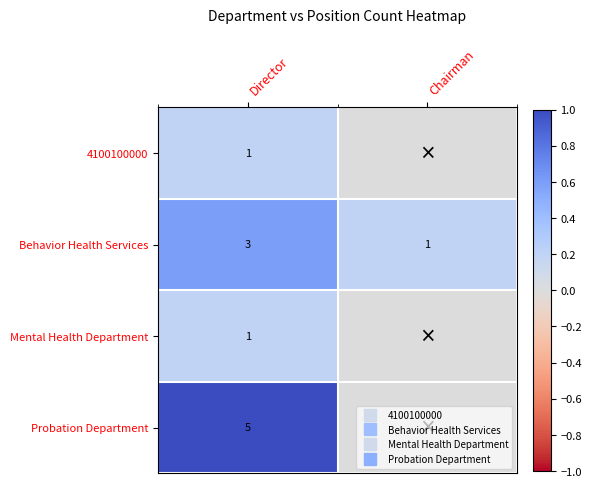

Between Director and Chairman, which series saw the biggest shift?

Probation Department